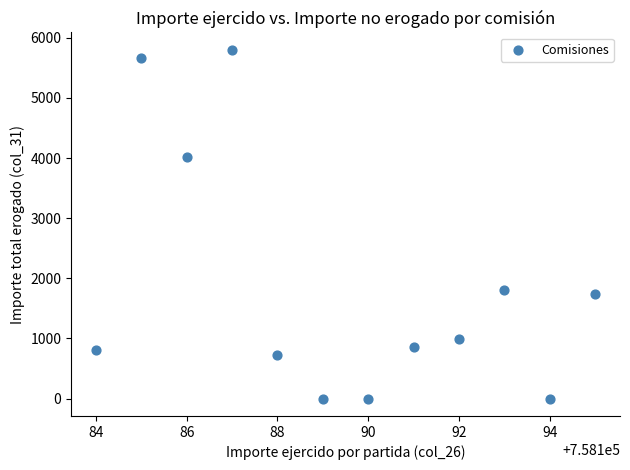

What is the range of Y values (max minus min)?

5800.0